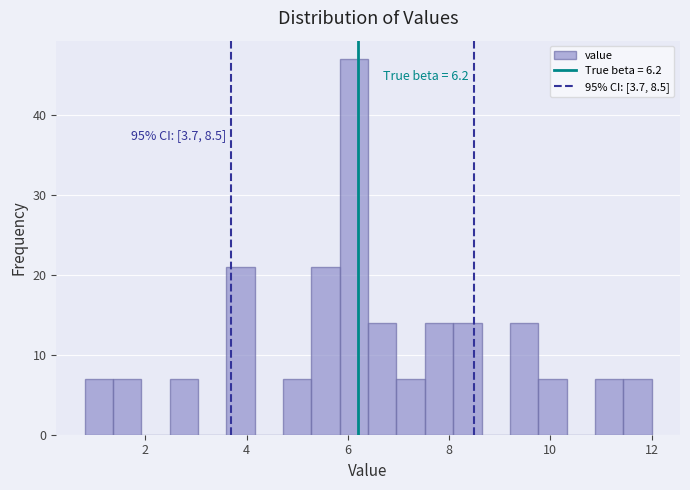

Read against the x-axis, roughly where is the centre of the tallest bar?

6.2